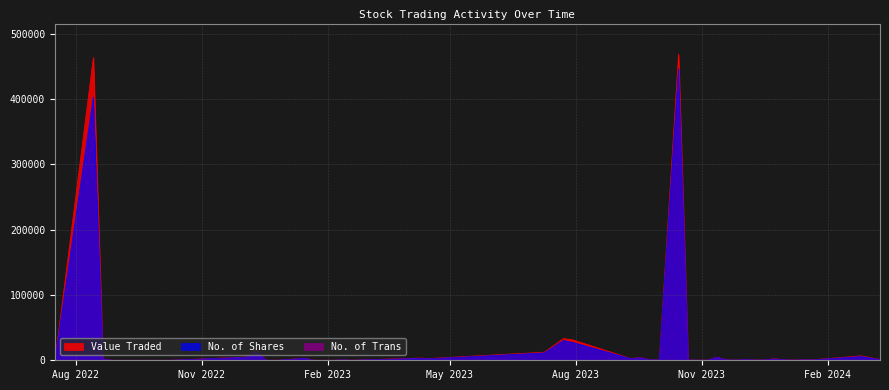

True or false: No. of Trans has a value of 1 at 4.

True